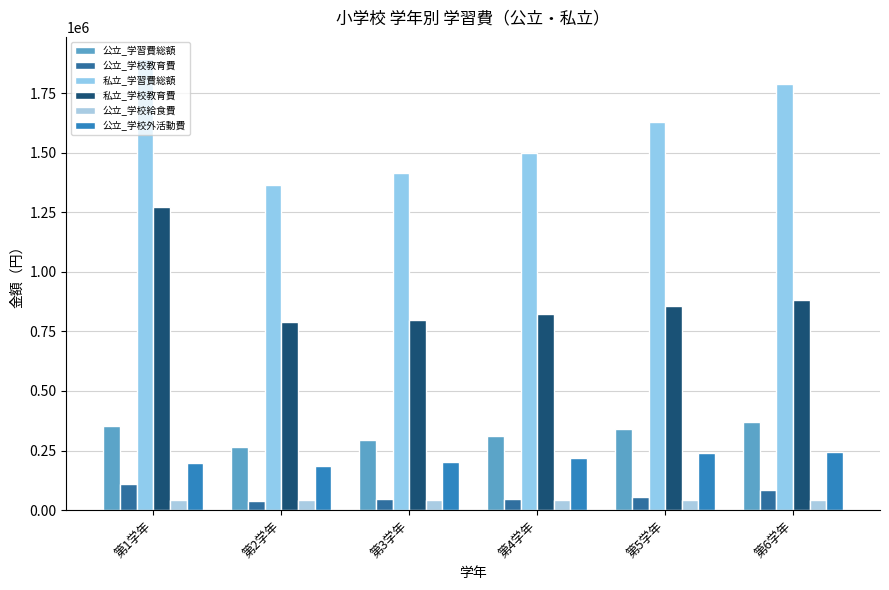

What is the difference between the highest and lowest values at 第4学年?

1452870